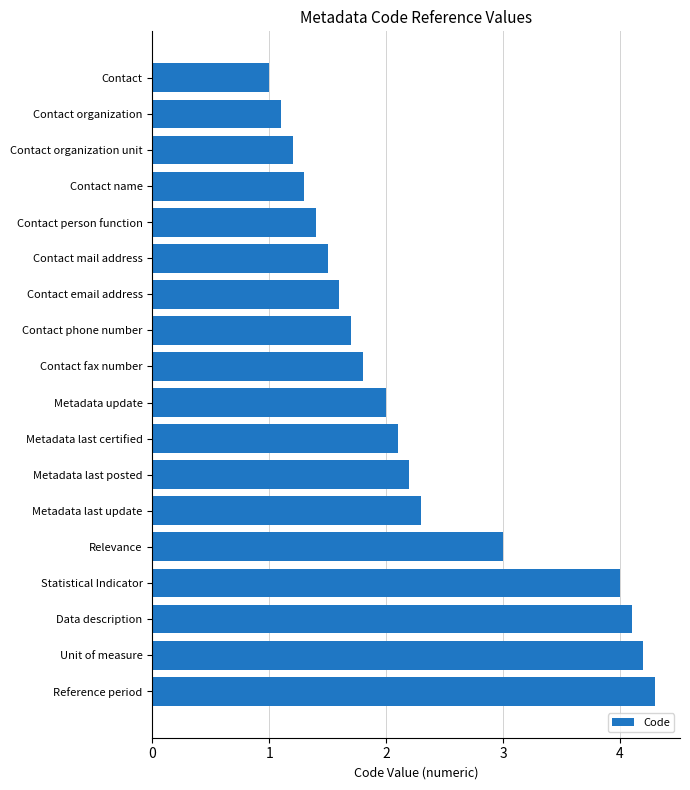

Is it true that the value at Unit of measure is 4.2?

True